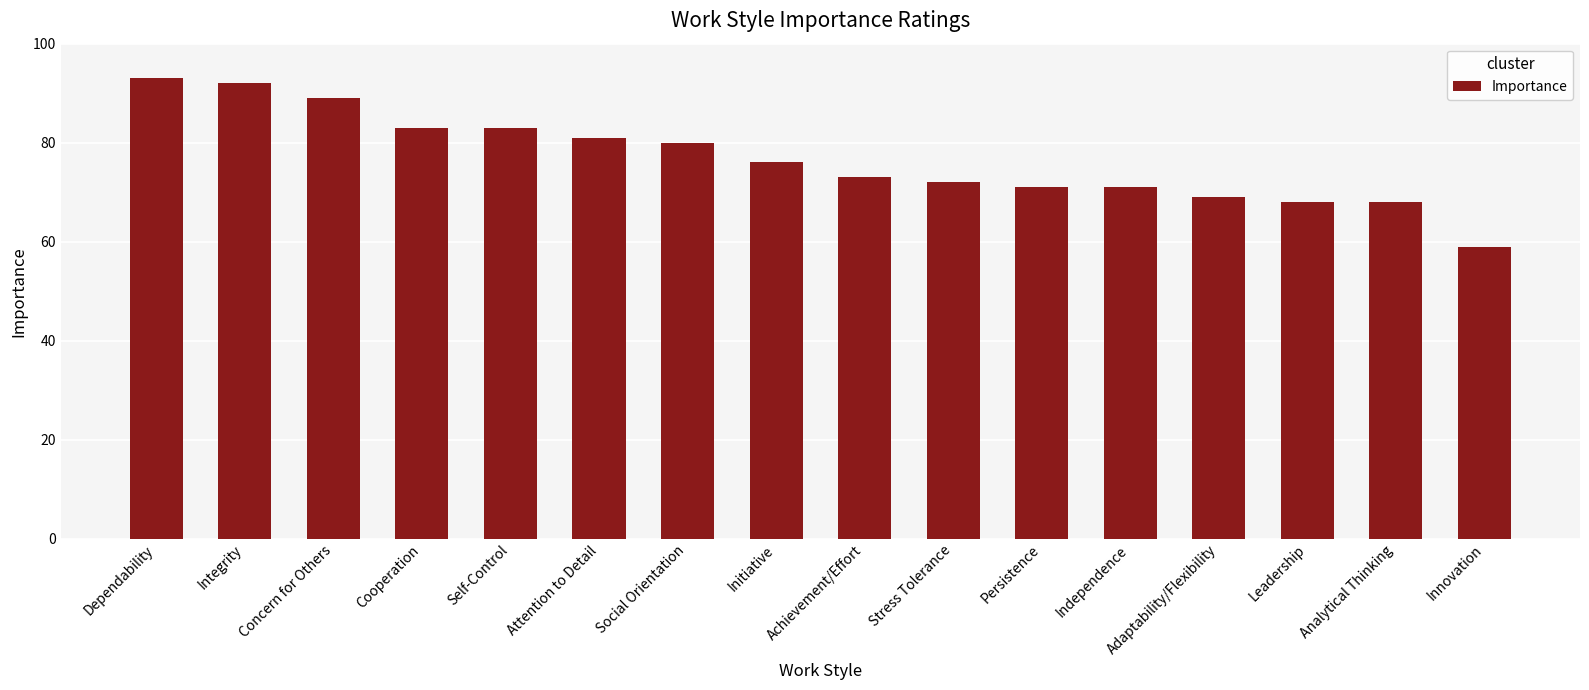

What is the label of the 12th bar from the left?

Independence